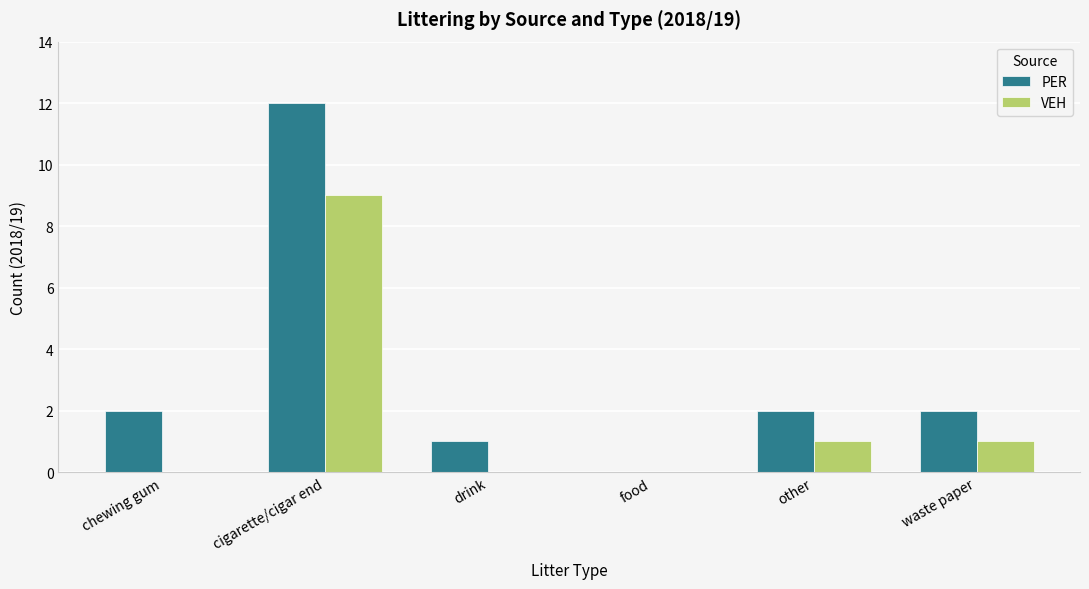

What is the average value of the PER series?

3